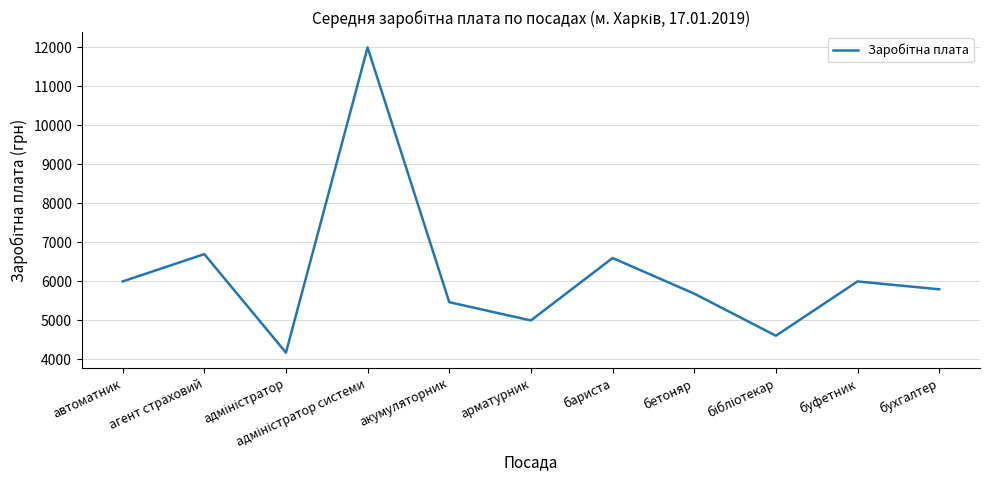

What position from the left is арматурник?

6